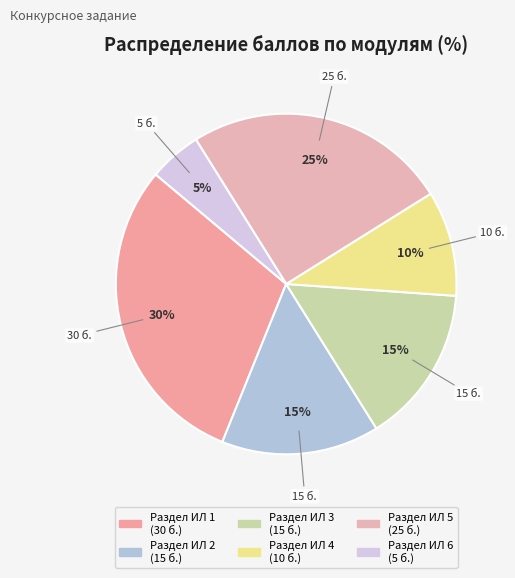

Count the number of slices in the pie.

6